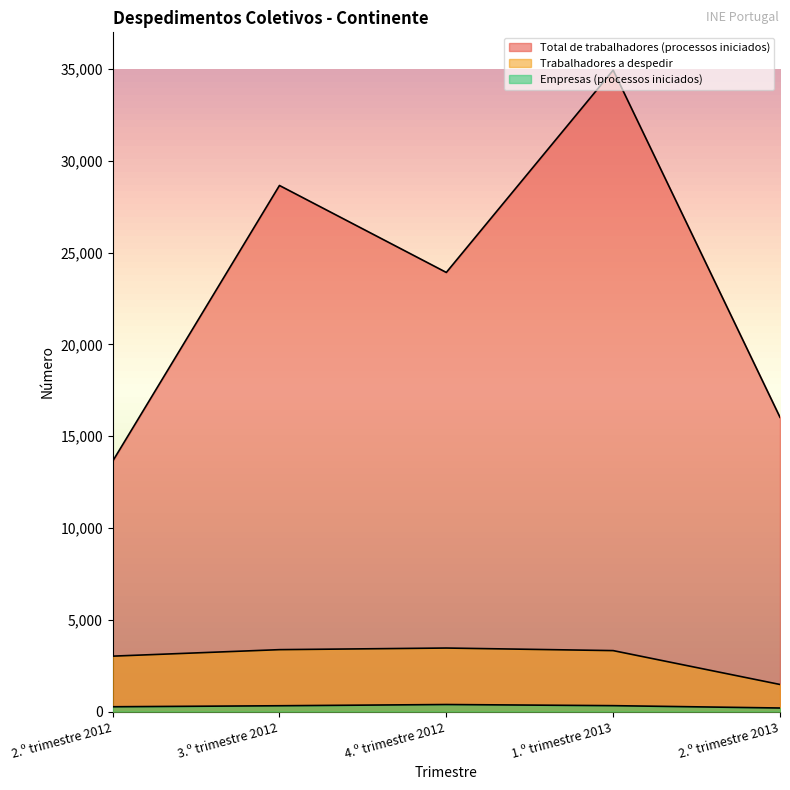

Which series has the largest range (max minus min)?

Total de trabalhadores (processos iniciados)